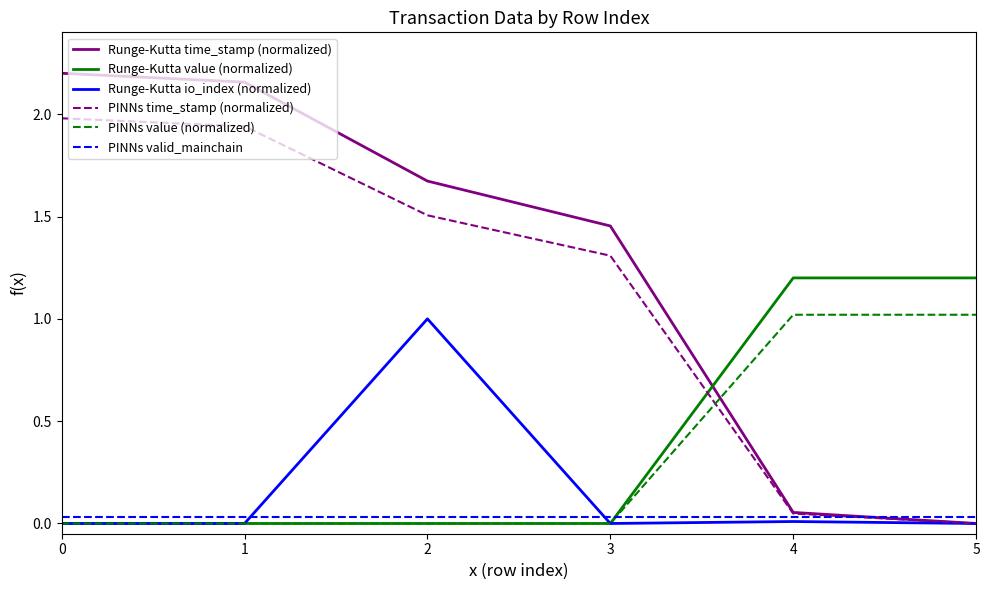

What is the approximate value of Runge-Kutta io_index (normalized) at 2?

1.0